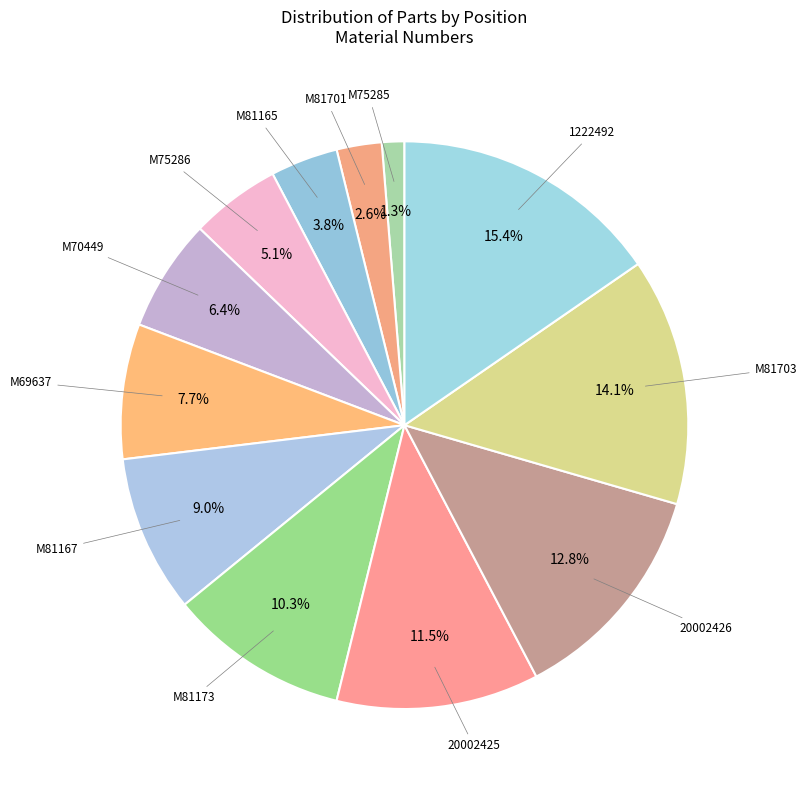

Does any single category account for the majority?

No